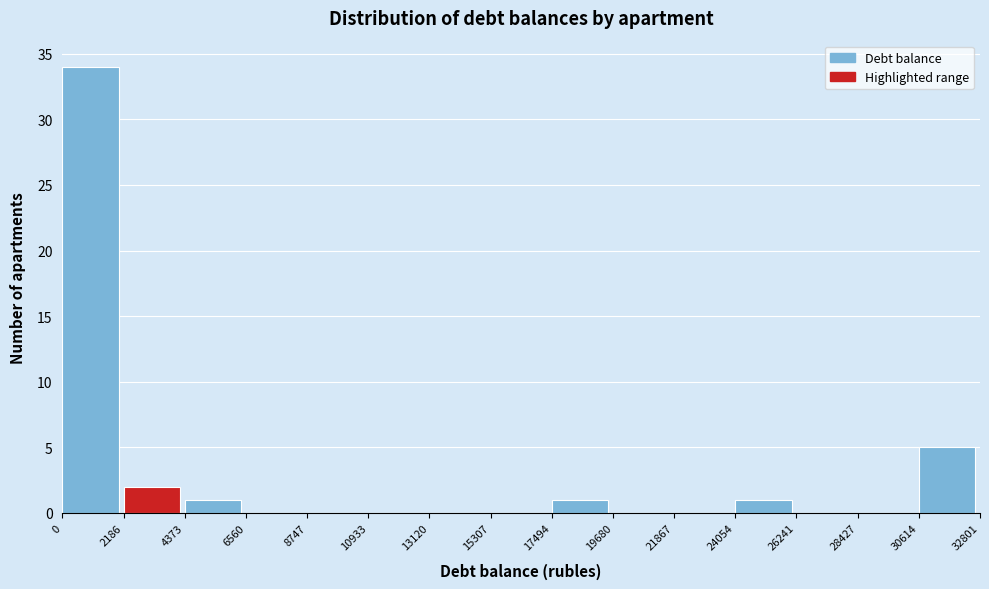

Reading left to right, list every bar in this chart as the range it spans on the x-axis followed by its height. The values are not printed on the chart, so give them approximately, as read against the axis.

0 to 2186: 34
2186 to 4373: 2
4373 to 6560: 1
6560 to 8747: 0
8747 to 10933: 0
10933 to 13120: 0
13120 to 15307: 0
15307 to 17494: 0
17494 to 19680: 1
19680 to 21867: 0
21867 to 24054: 0
24054 to 26241: 1
26241 to 28427: 0
28427 to 30614: 0
30614 to 32801: 5